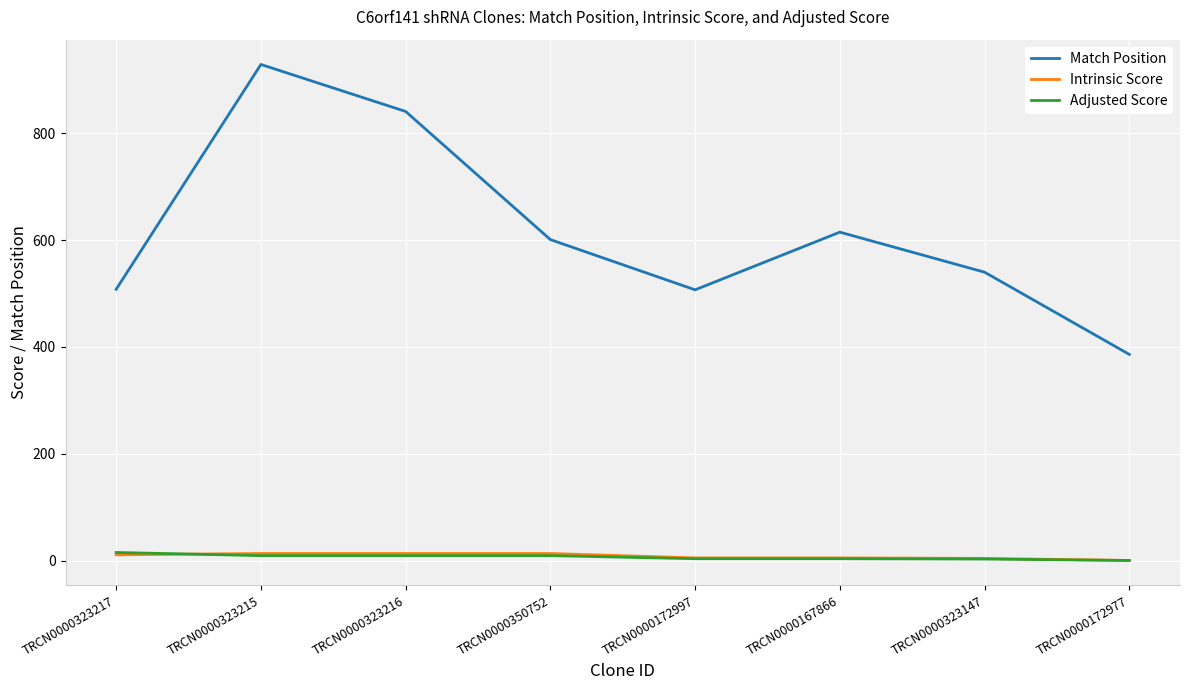

What is the sum of all Match Position values?

4927.0